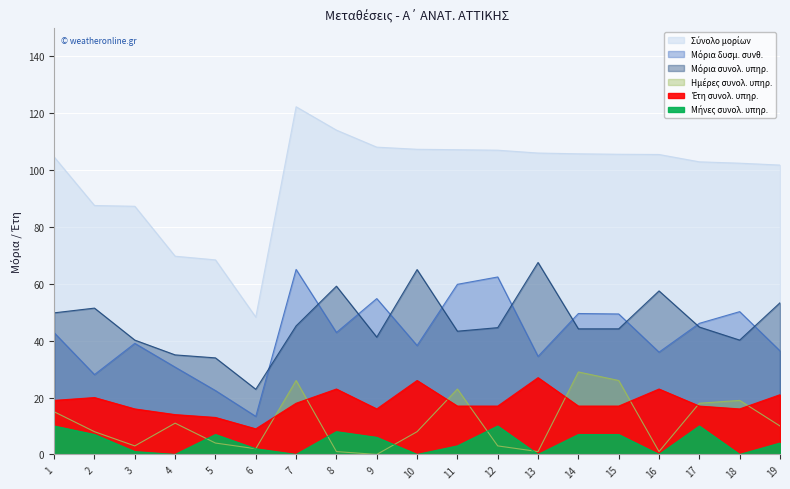

True or false: Έτη συνολ. υπηρ. and Μόρια συνολ. υπηρ. cross at least once.

False